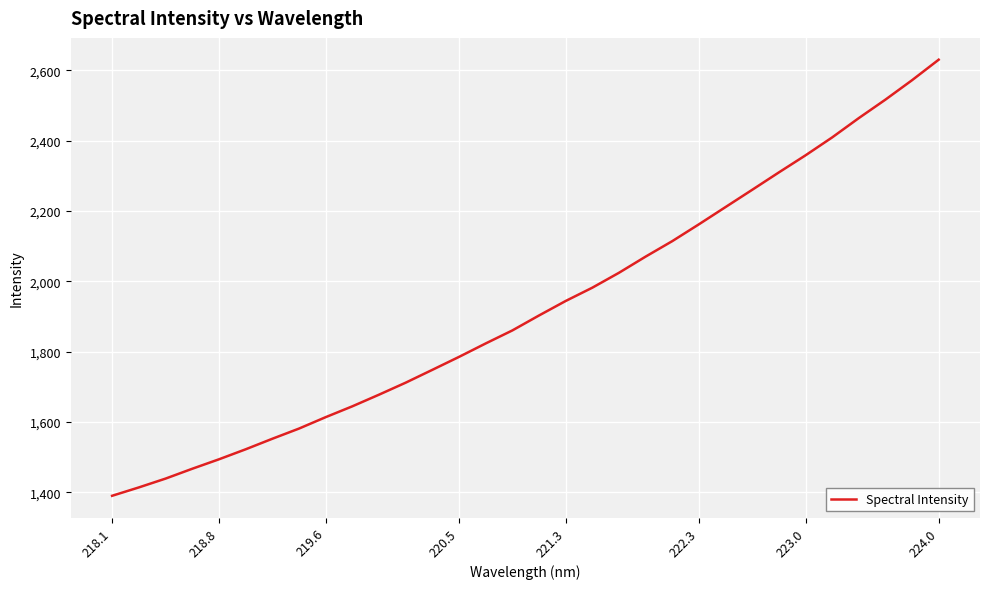

True or false: the data has more than 1 interior local peaks.

False